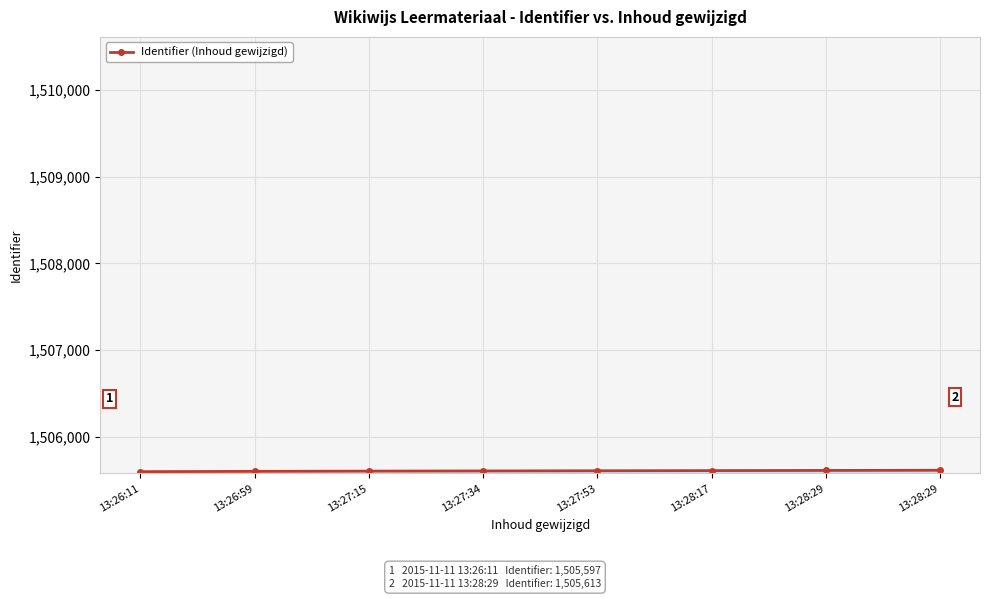

How many series are shown in this chart?

1